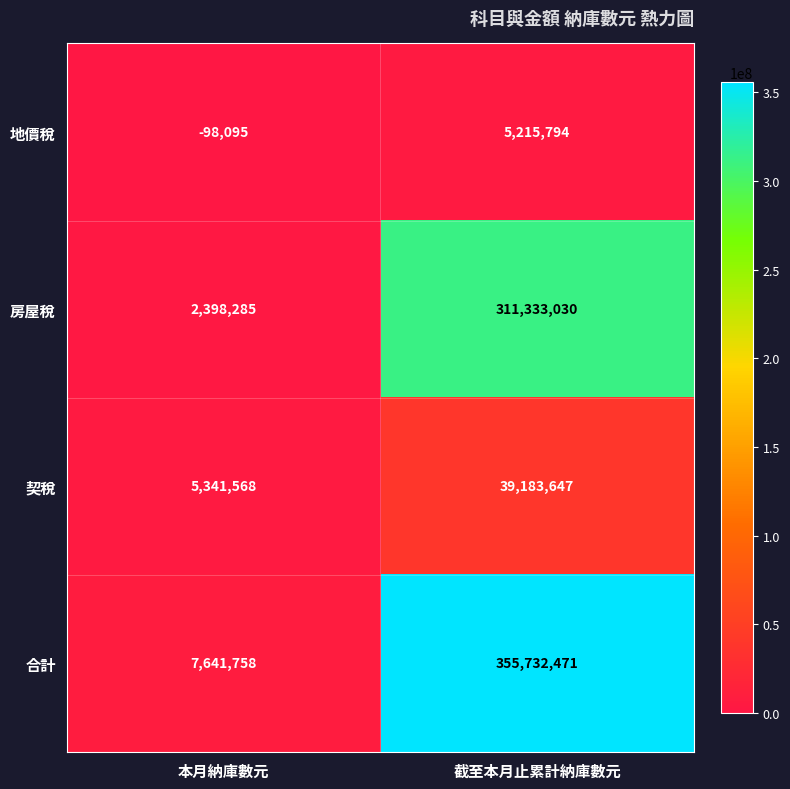

Reading left to right, transcribe all the data shown in this chart.

地價稅: -98095	5215794
房屋稅: 2398285	311333030
契稅: 5341568	39183647
合計: 7641758	355732471